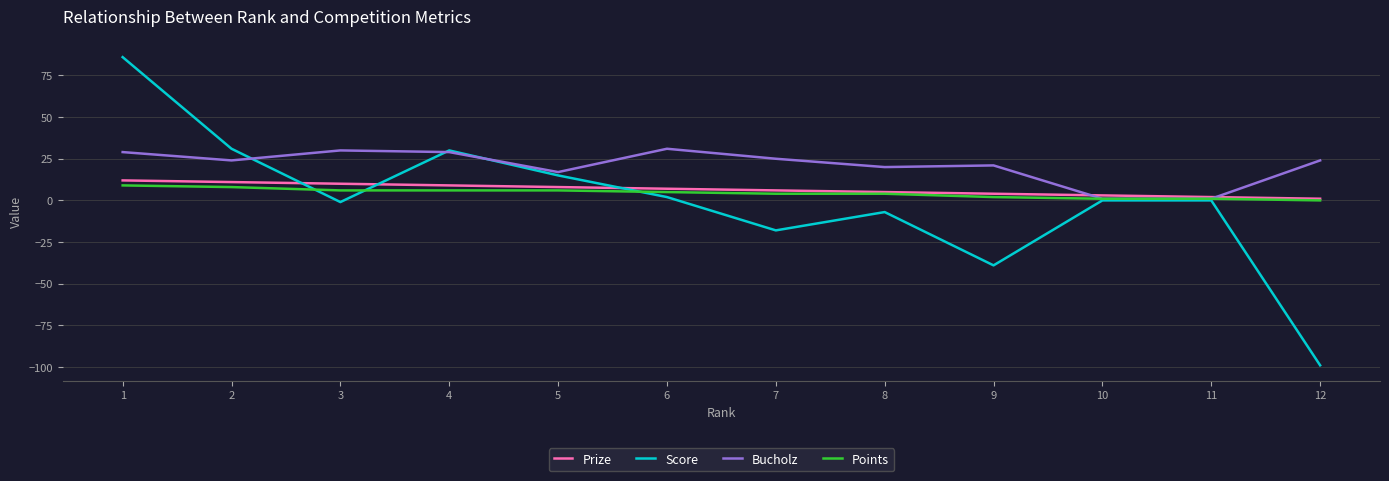

How many distinct data groups are displayed?

4